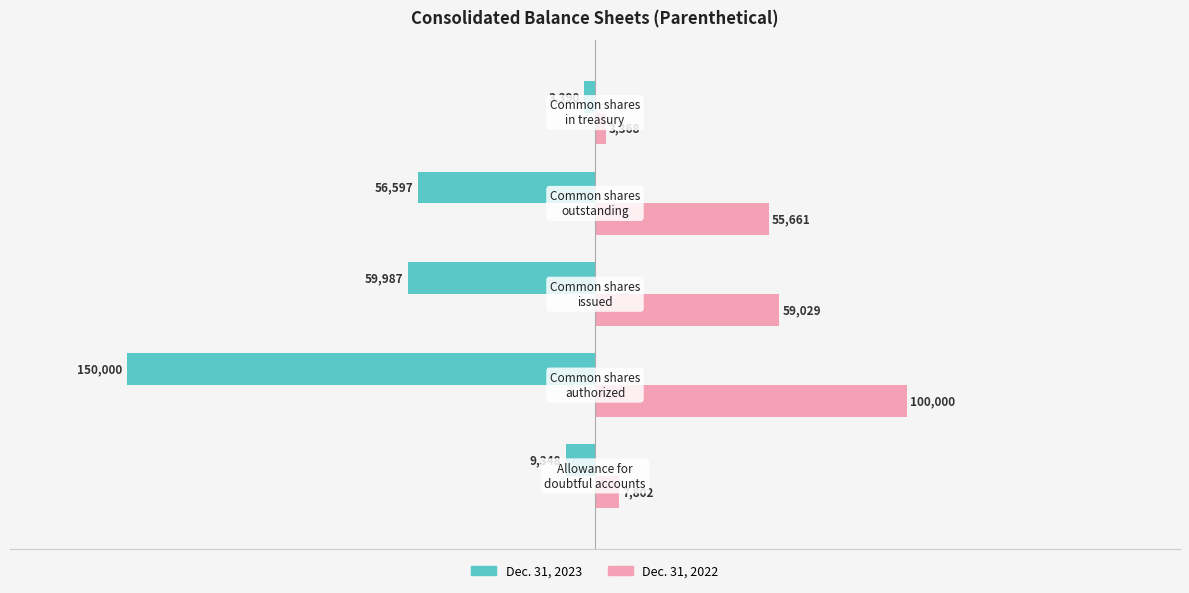

List the series in order of their overall mean, highest first.

Dec. 31, 2022, Dec. 31, 2023